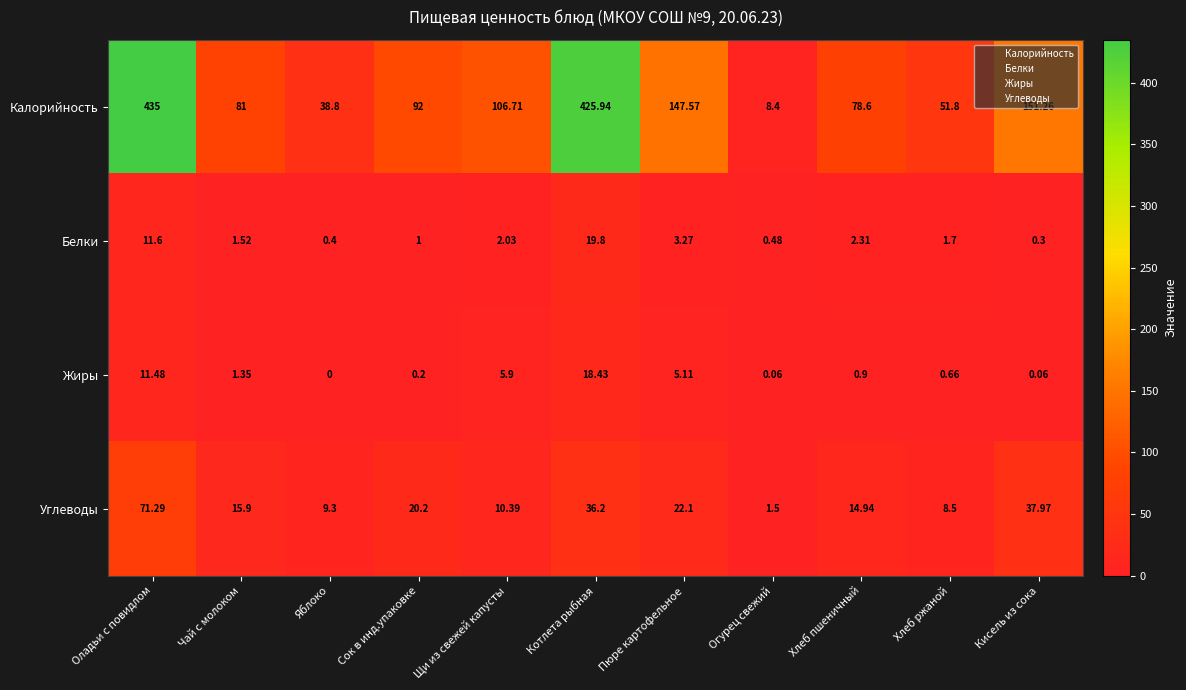

Between Чай с молоком and Щи из свежей капусты, which series saw the biggest shift?

Калорийность